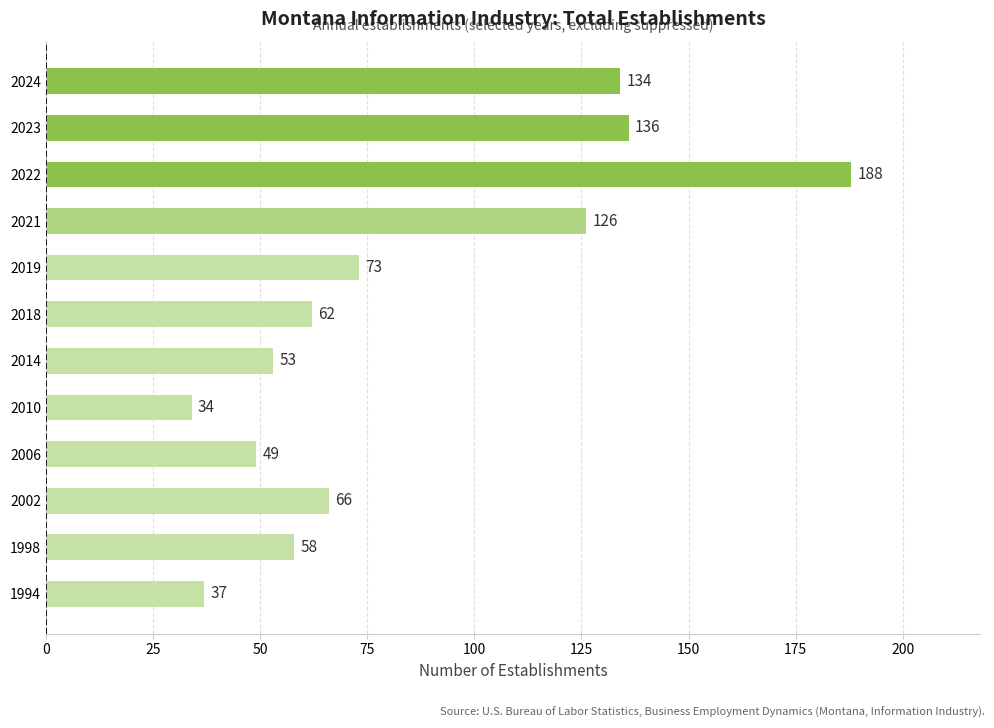

Between 2019 and 2023, which is larger?

2023